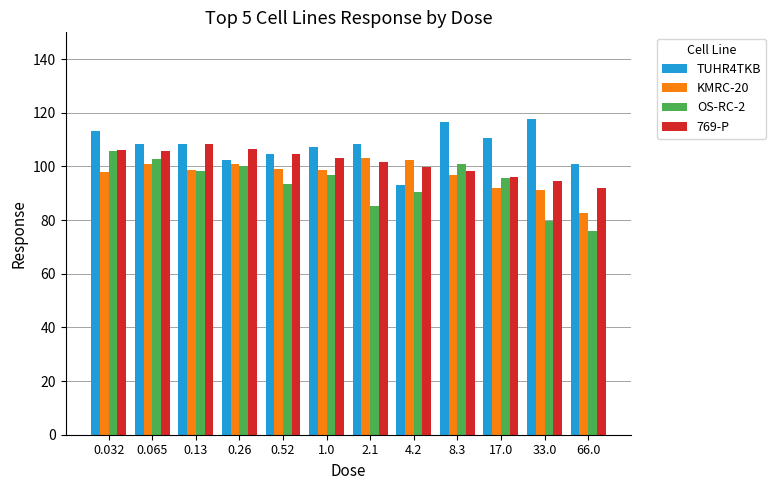

What is the minimum value shown in the chart?

76.0